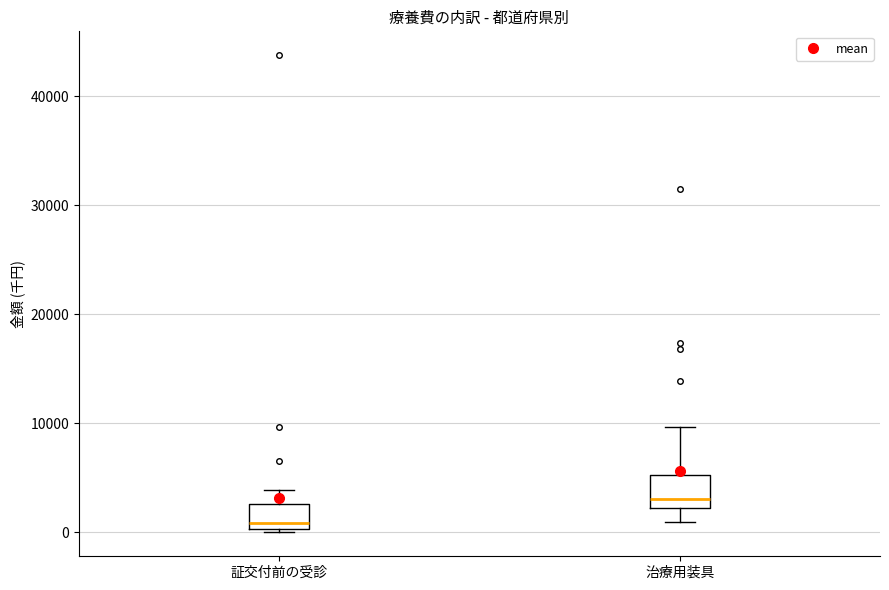

Reading left to right, read every box against the y-axis: the position of its median line, the range the box covers, and the ends of its whiskers. The values are not printed on the chart, so give them approximately, as read against the axis.

証交付前の受診: median 1000, box 0 to 3000, whiskers 0 (just below the box's lower edge) to 4000
治療用装具: median 3000, box 2000 to 5000, whiskers 1000 to 10000